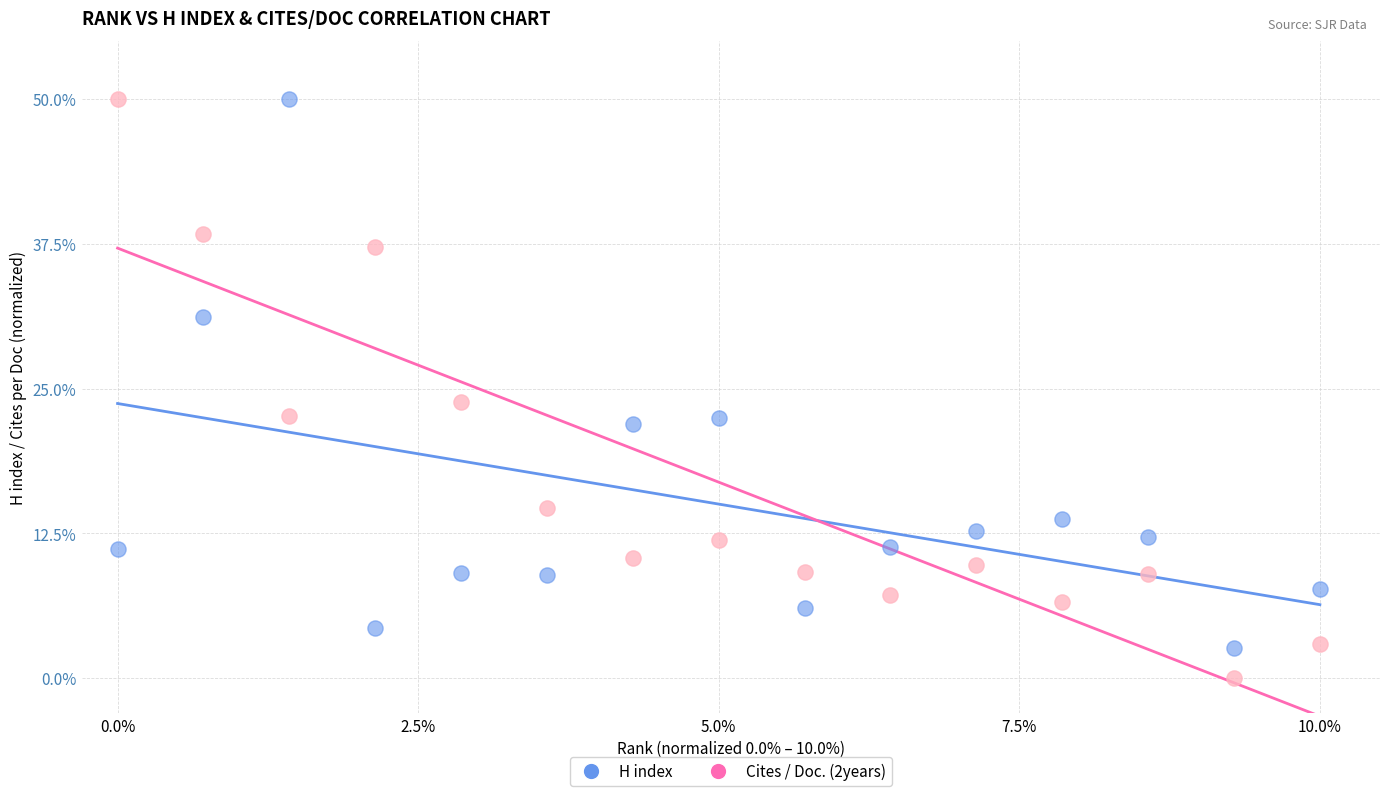

Across all data points, what is the range of Y values (max minus min)?

50.0